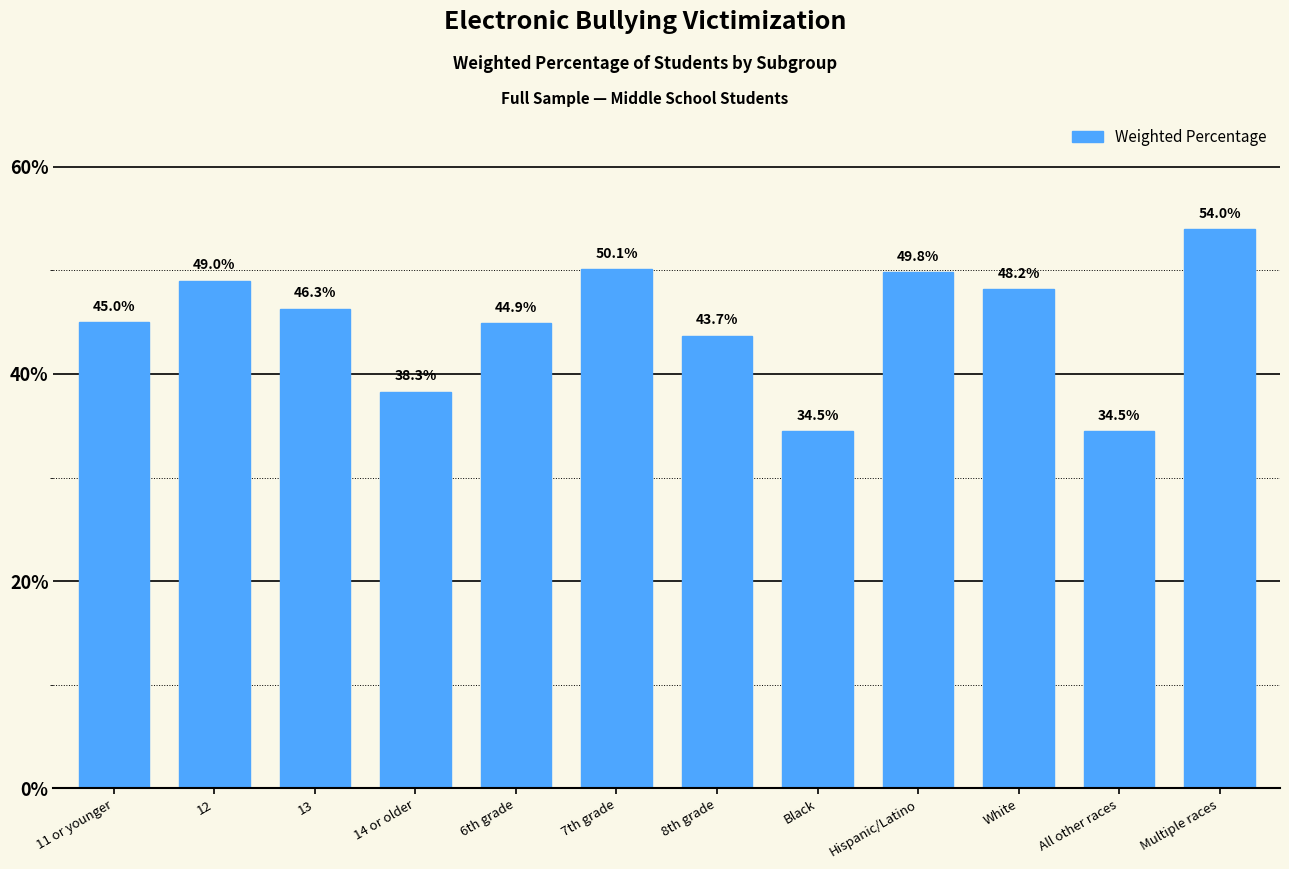

Reading left to right, list all the values displayed in this chart.

45.0	49.0	46.3	38.3	44.9	50.1	43.7	34.5	49.8	48.2	34.5	54.0